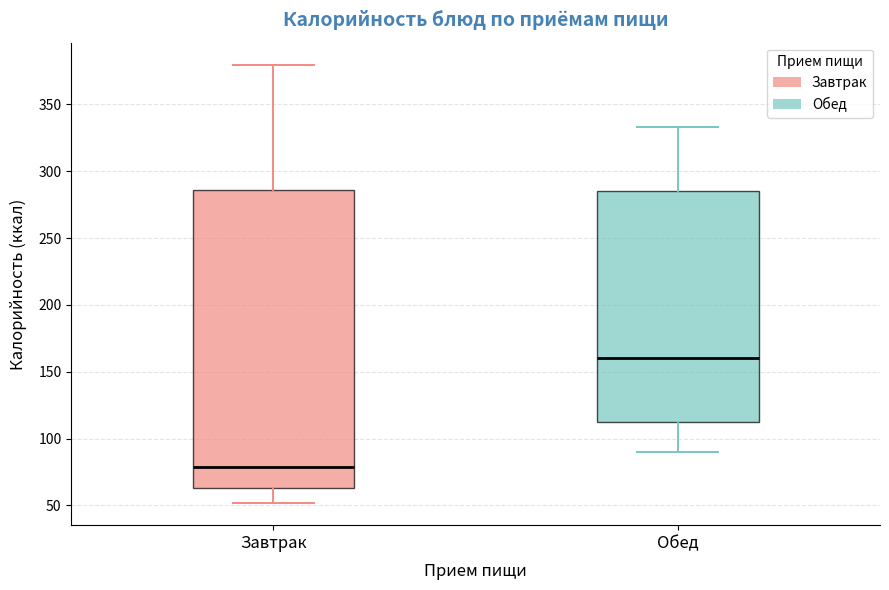

Where does the lower whisker of the box for Завтрак end on the y-axis? The values are not printed on the chart, so give them approximately, as read against the axis.

50